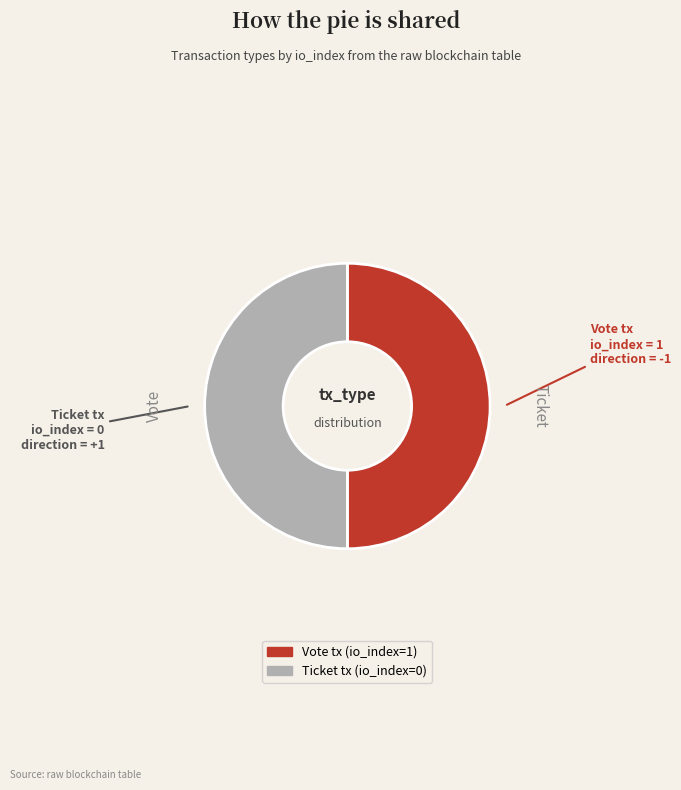

How many segments does this pie chart have?

2